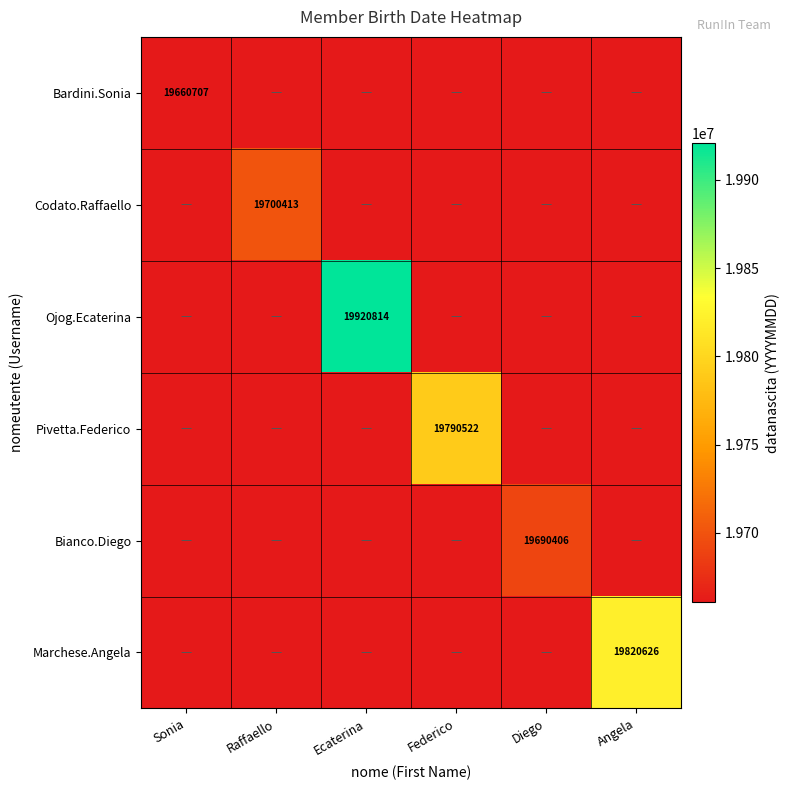

The value of Codato.Raffaello at Raffaello is 4133869. True or false?

False